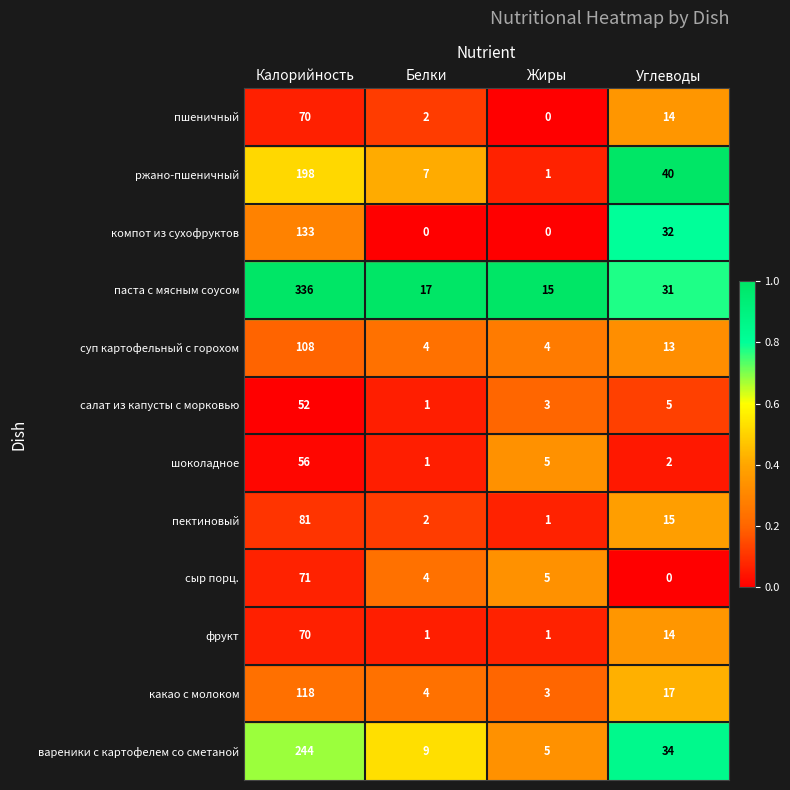

At which category is the sum across all series the highest?

Калорийность